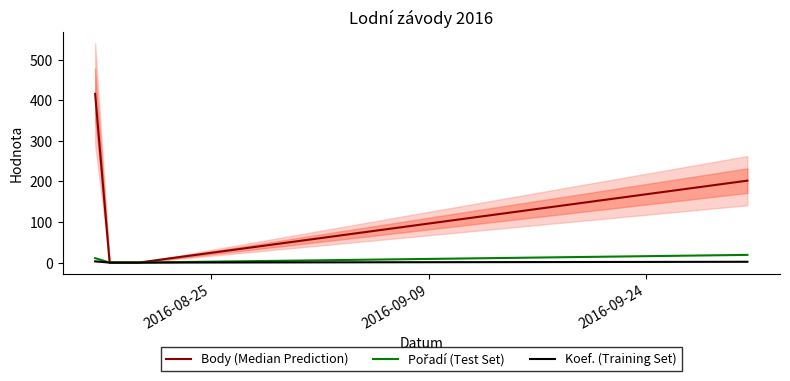

What is the average value of the Body (Median Prediction) series?

154